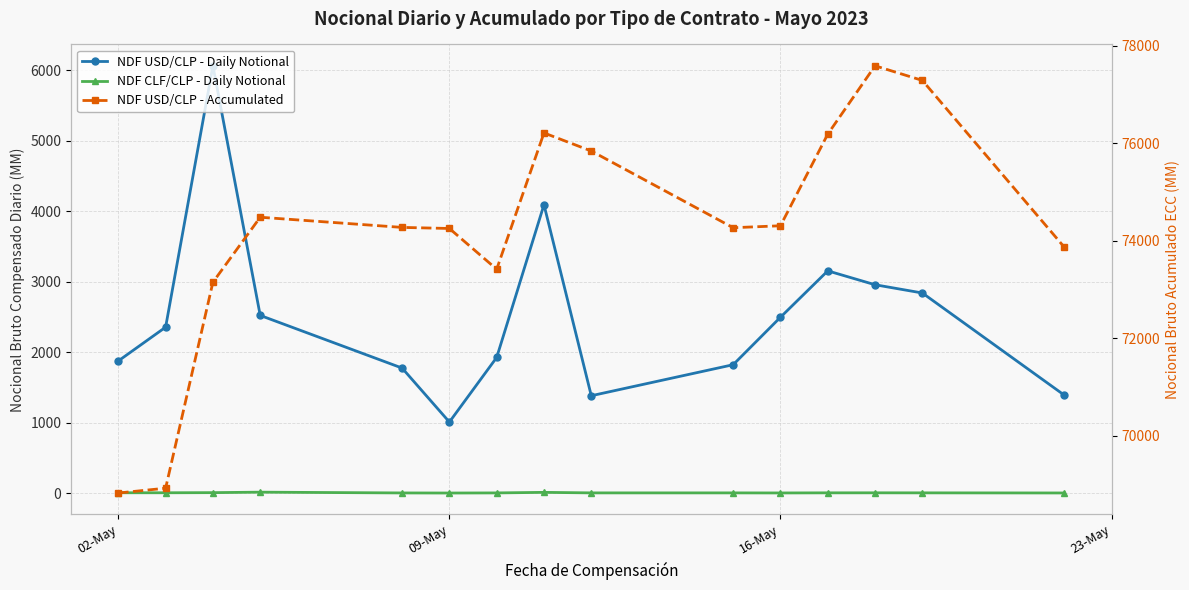

True or false: NDF CLF/CLP - Daily Notional and NDF USD/CLP - Daily Notional intersect in this chart.

False